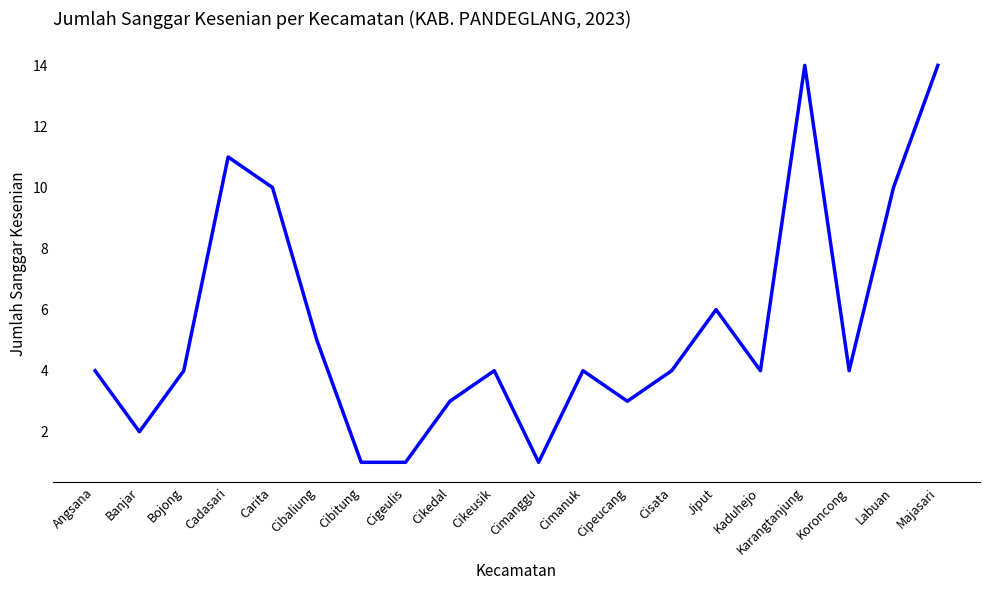

What is the maximum value shown in the chart?

14